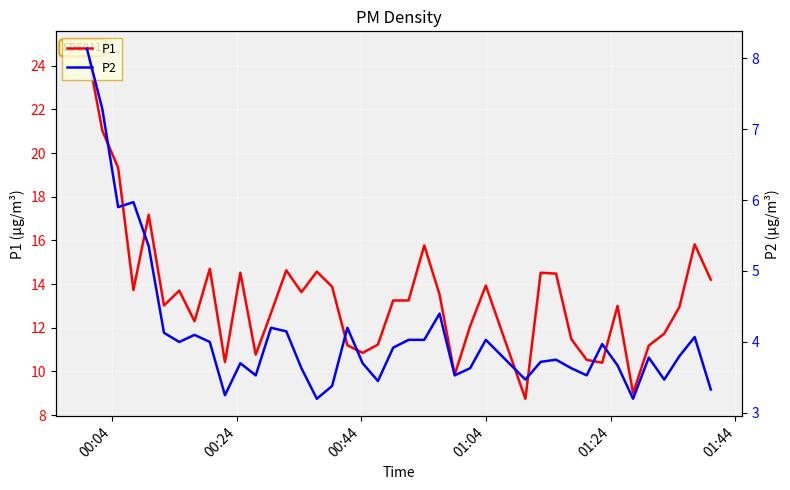

Is it true that P1 equals 17.4 at 35?

False